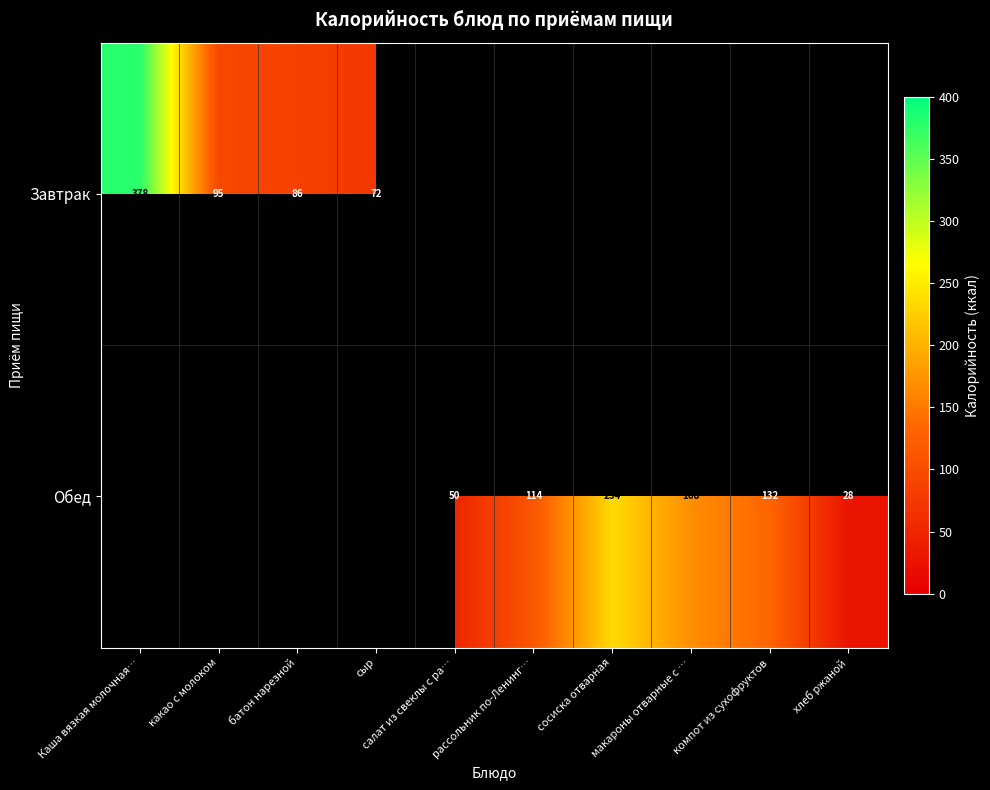

True or false: Завтрак has a value of 378.0 at Каша вязкая молочная….

True